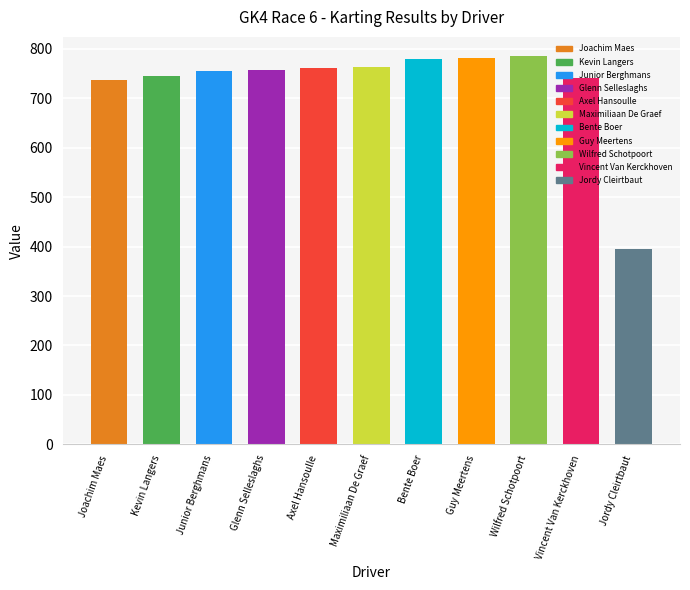

Count the number of categories in the chart.

11